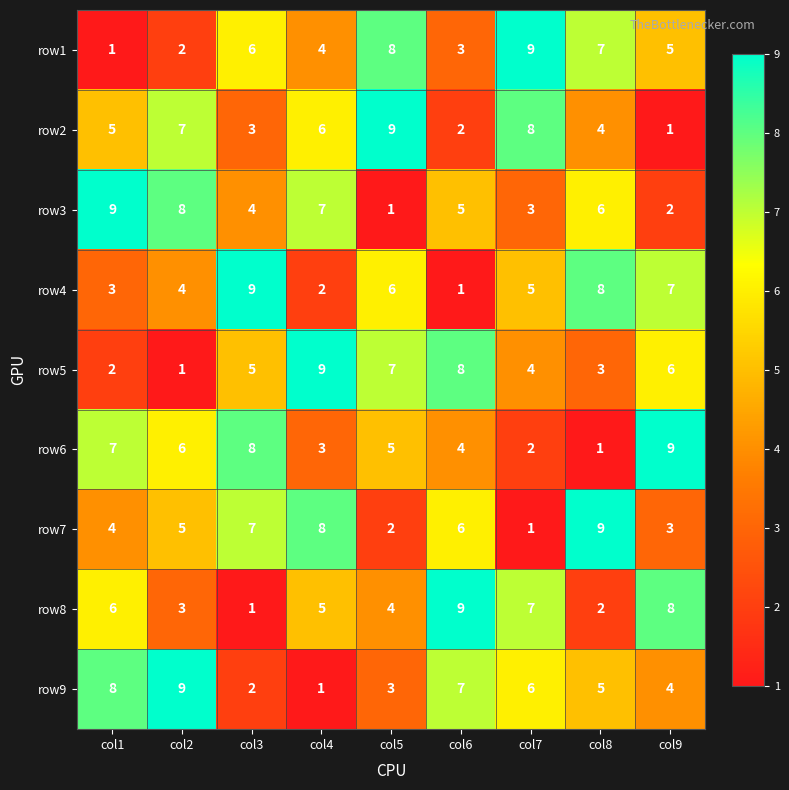

What is the total value across all series at col1?

45